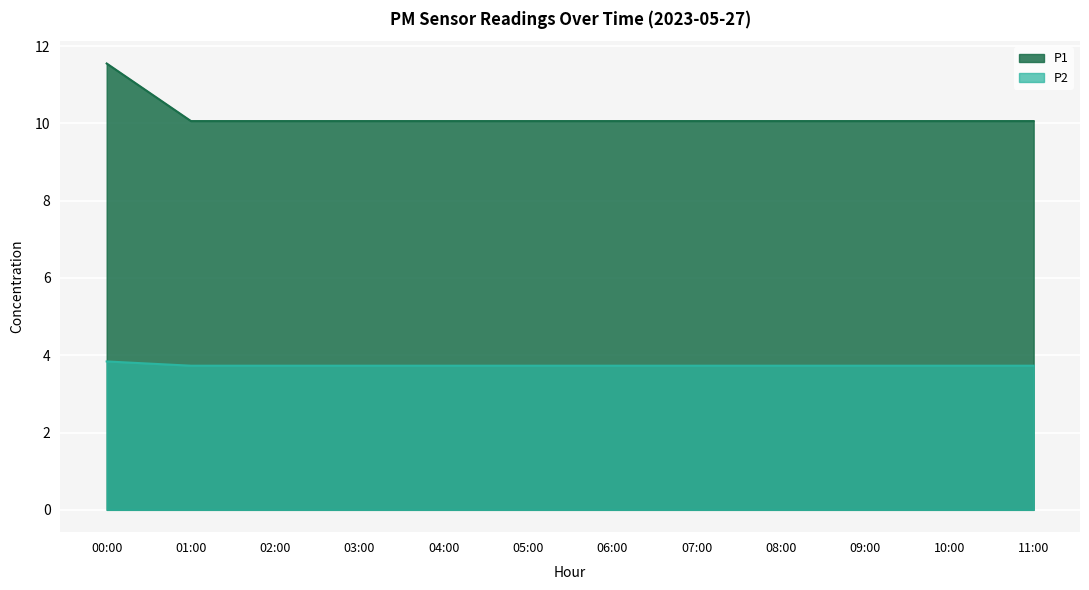

The value of P2 at 01:00 is 3.7. True or false?

True